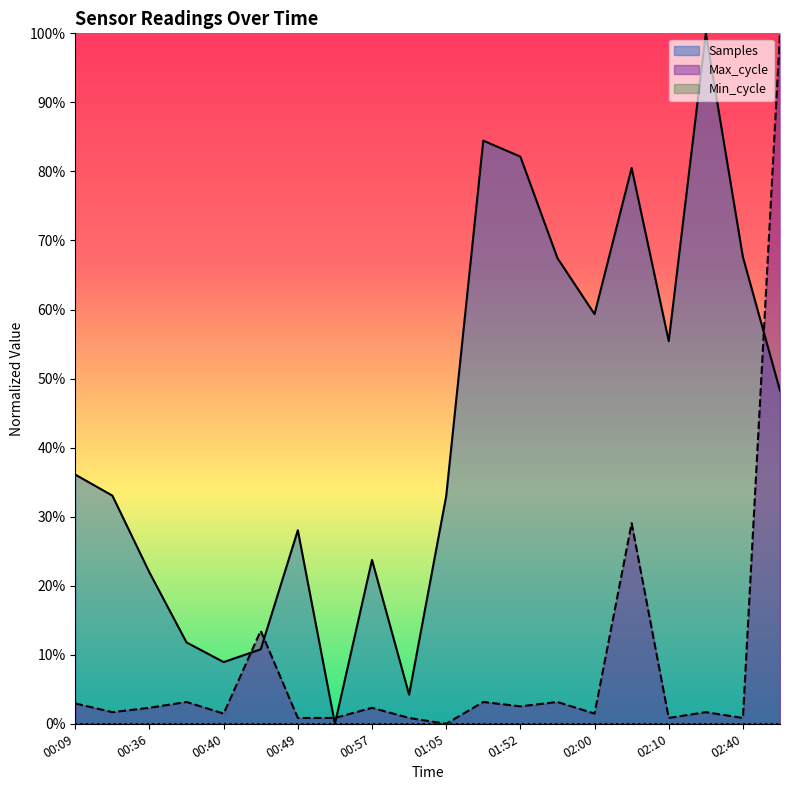

What is the spread (max minus min) of values at 01:52?

0.8